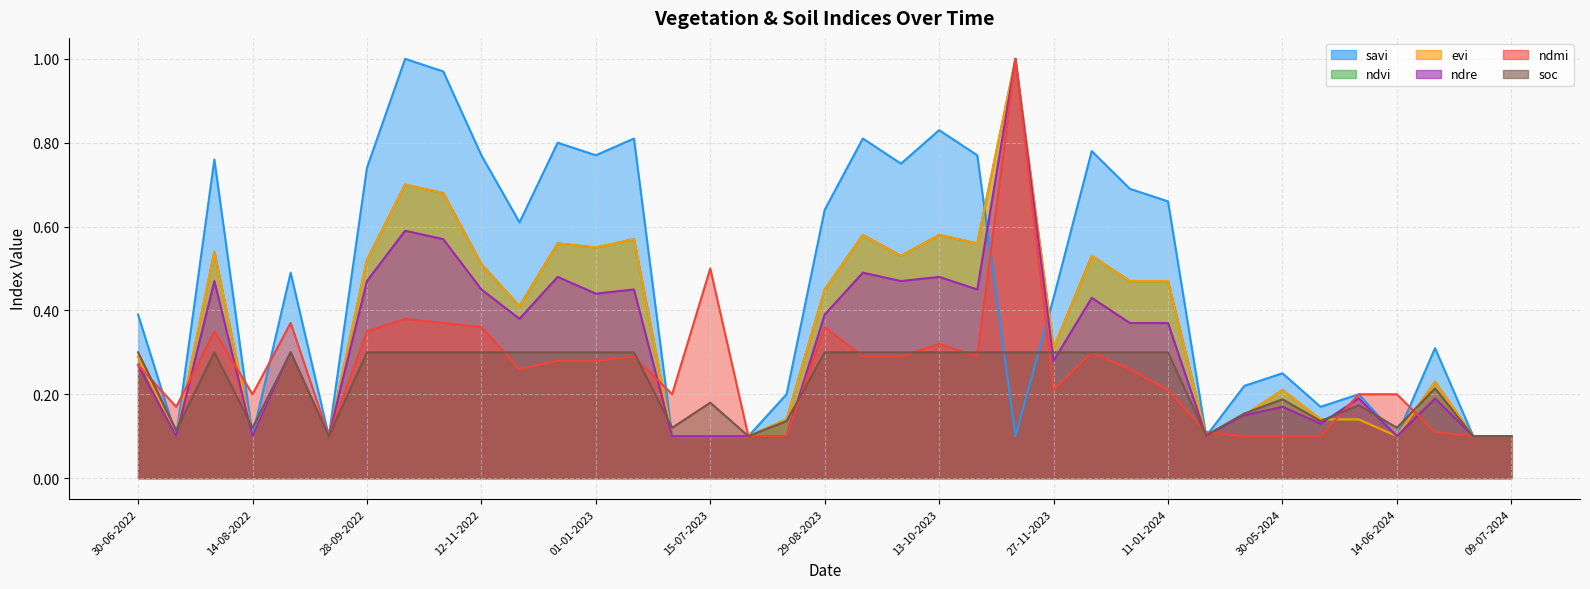

At which label is ndre closest to 0?

15-07-2022